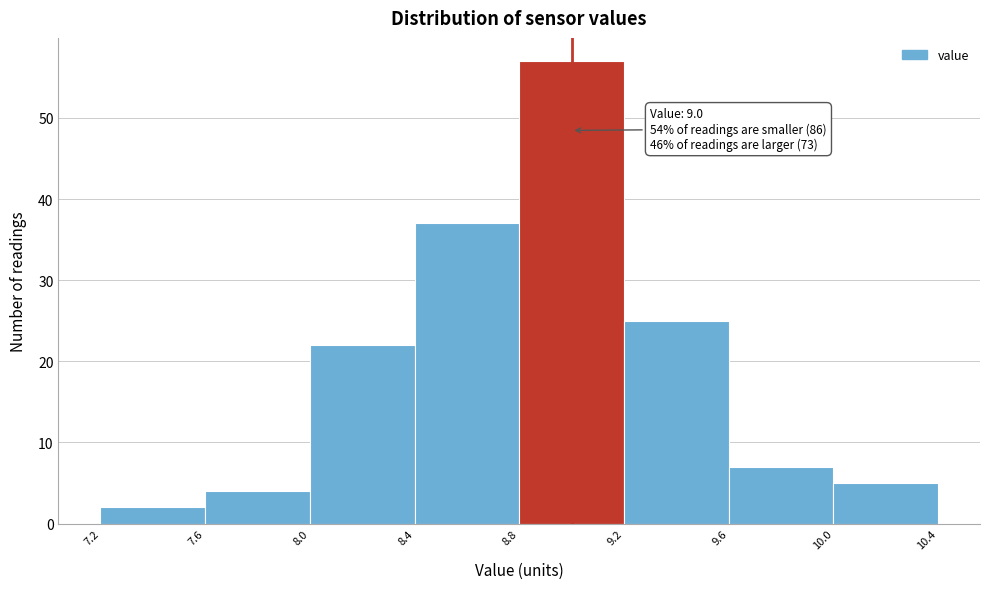

Which range on the x-axis has the tallest bar?

8.8 to 9.2